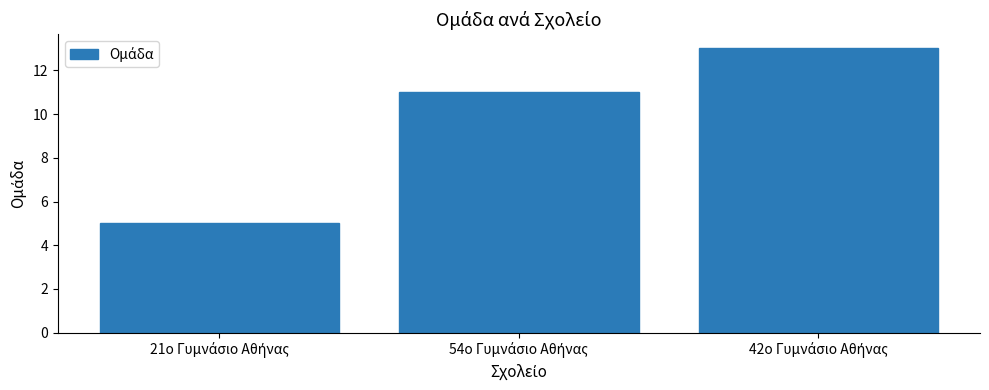

What is the sum of all values?

29